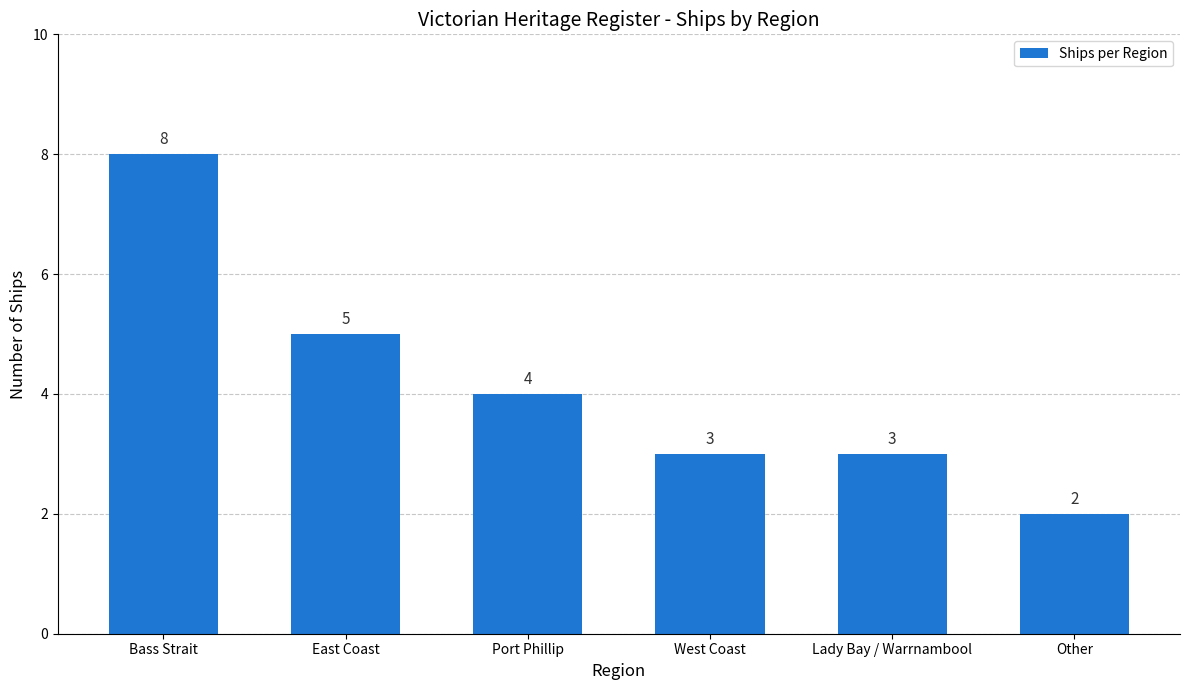

At which category does the chart reach its minimum across all series?

Other